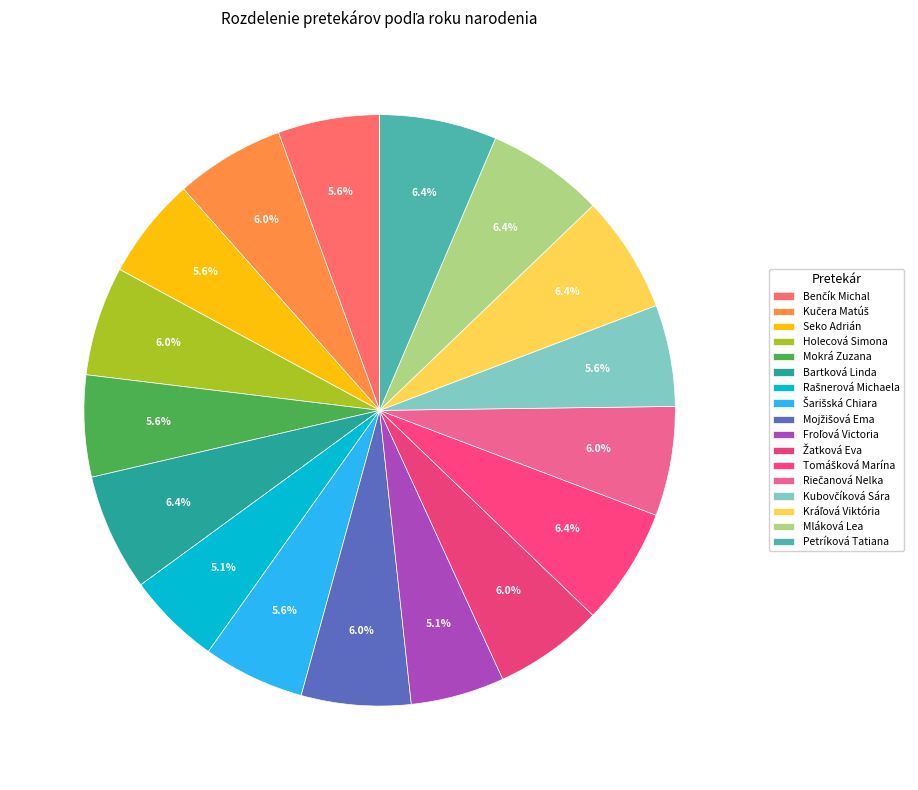

Which category has the biggest portion of the pie?

Bartková Linda